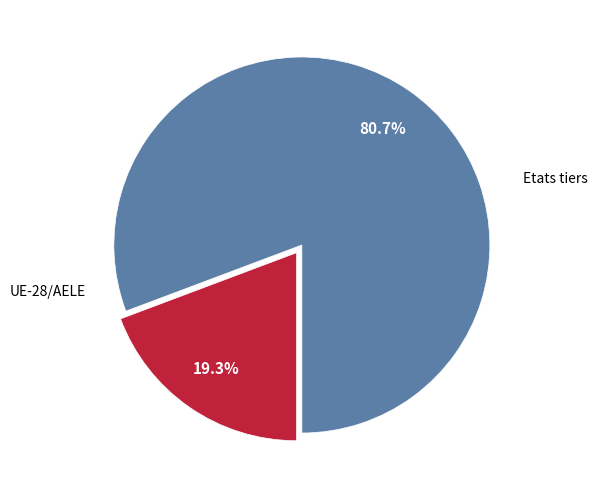

How many slices are in this pie chart?

2